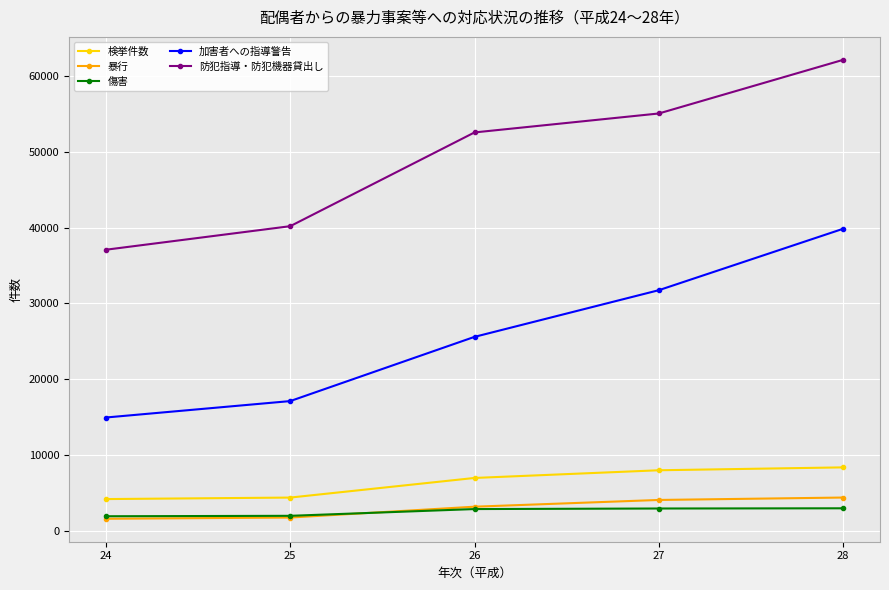

The value of 検挙件数 at 24 is 6886. True or false?

False